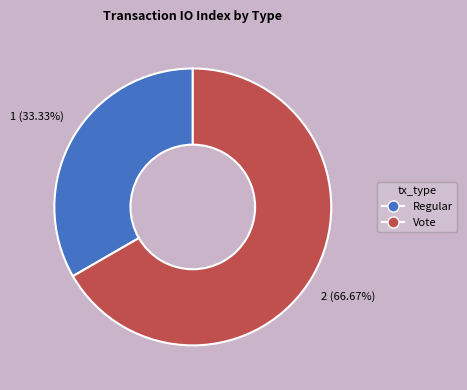

Which slice is the largest?

Vote